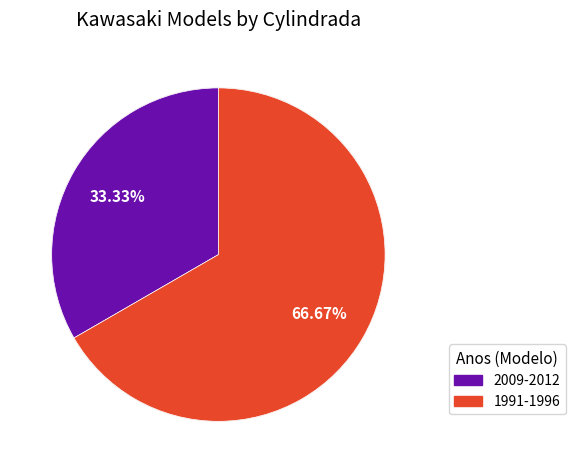

To the nearest percent, what portion does 2009-2012 represent?

33%